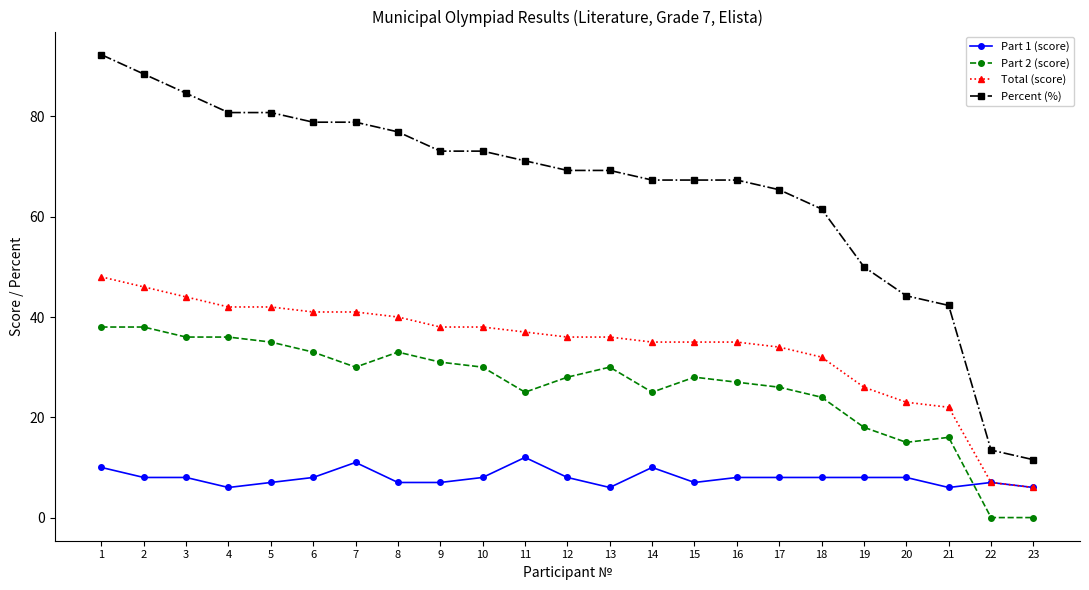

Where does the Part 2 (score) series first go above 28?

1